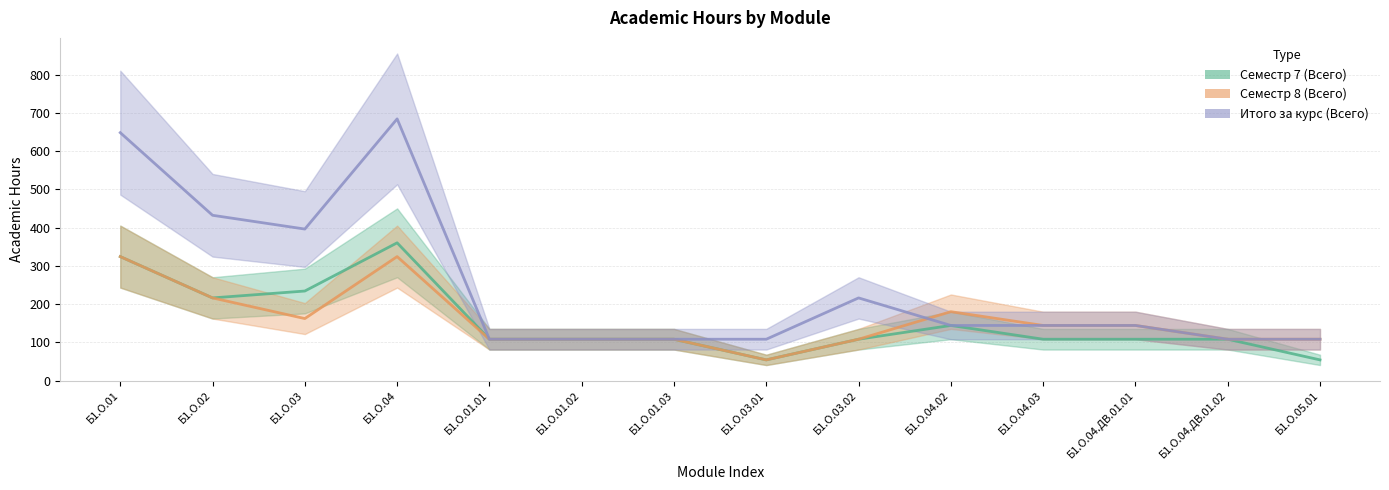

Reading left to right, what are all the values shown in this chart?

Семестр 7 (Всего): Б1.О.01=324	Б1.О.02=216	Б1.О.03=234	Б1.О.04=360	Б1.О.01.01=108	Б1.О.01.02=108	Б1.О.01.03=108	Б1.О.03.01=54	Б1.О.03.02=108	Б1.О.04.02=144	Б1.О.04.03=108	Б1.О.04.ДВ.01.01=108	Б1.О.04.ДВ.01.02=108	Б1.О.05.01=54
Семестр 8 (Всего): Б1.О.01=324	Б1.О.02=216	Б1.О.03=162	Б1.О.04=324	Б1.О.01.01=108	Б1.О.01.02=108	Б1.О.01.03=108	Б1.О.03.01=54	Б1.О.03.02=108	Б1.О.04.02=180	Б1.О.04.03=144	Б1.О.04.ДВ.01.01=144	Б1.О.04.ДВ.01.02=108	Б1.О.05.01=108
Итого за курс (Всего): Б1.О.01=648	Б1.О.02=432	Б1.О.03=396	Б1.О.04=684	Б1.О.01.01=108	Б1.О.01.02=108	Б1.О.01.03=108	Б1.О.03.01=108	Б1.О.03.02=216	Б1.О.04.02=144	Б1.О.04.03=144	Б1.О.04.ДВ.01.01=144	Б1.О.04.ДВ.01.02=108	Б1.О.05.01=108